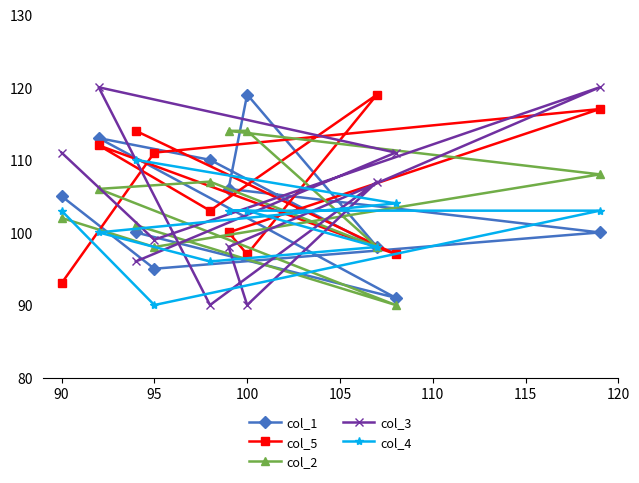

What is the smallest value displayed?

90